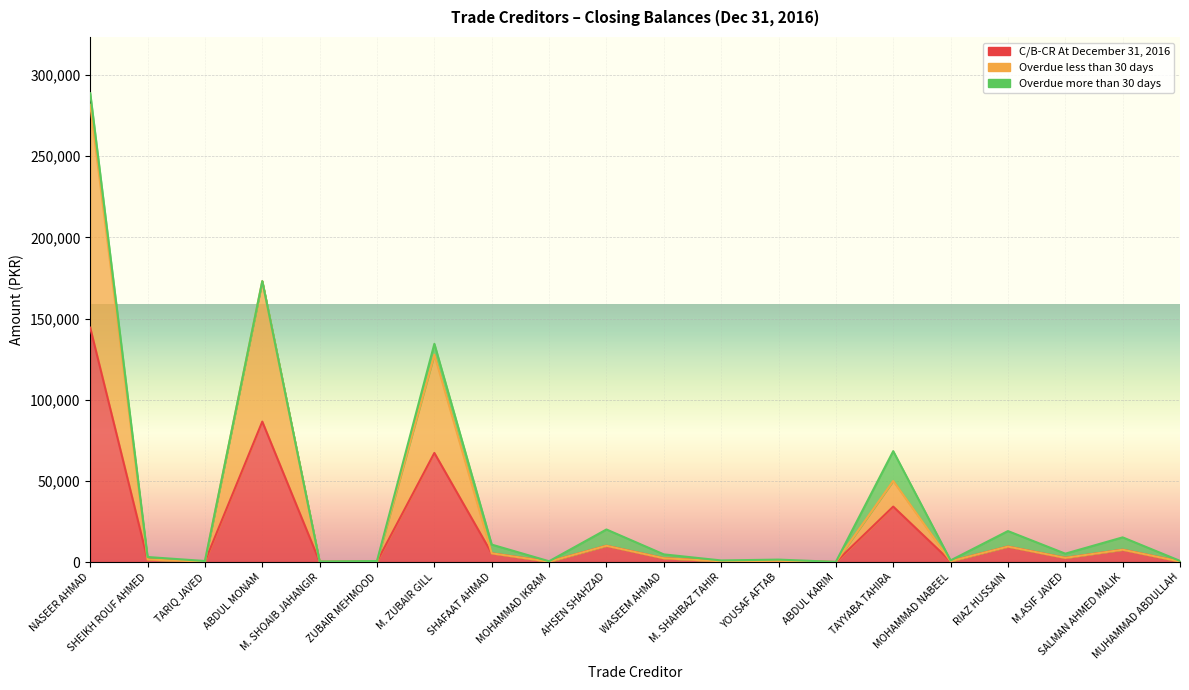

Is the value of C/B-CR At December 31, 2016 at ABDUL KARIM greater than the value of Overdue less than 30 days at WASEEM AHMAD?

No